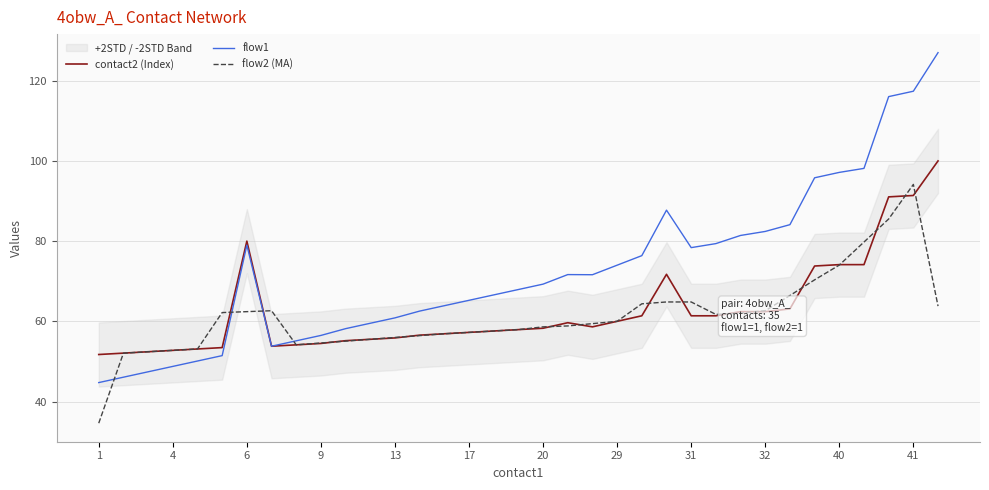

What is the minimum value for flow1?

44.7